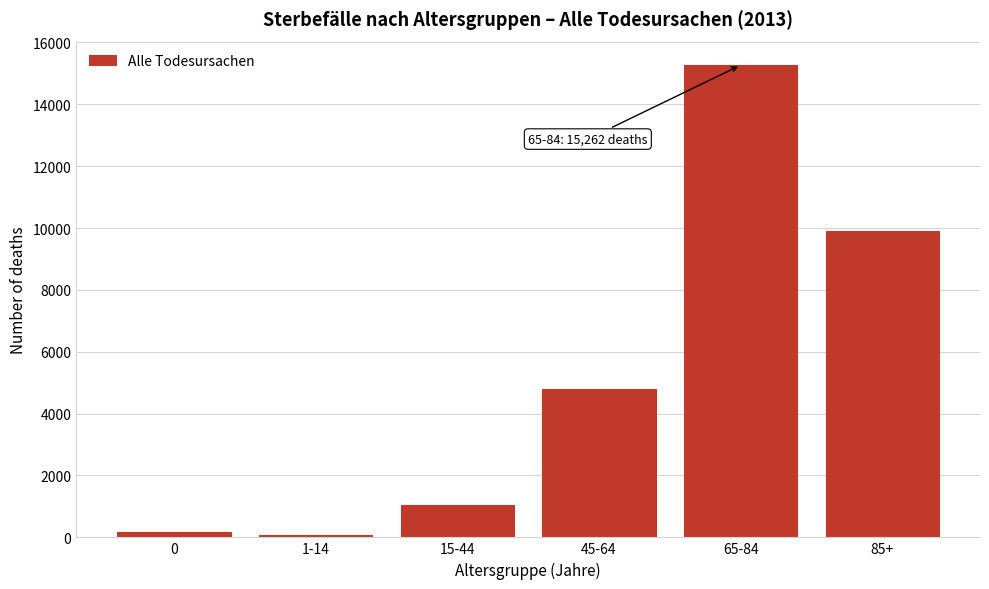

Reading right to left, list all the values displayed in this chart.

85+=9919	65-84=15262	45-64=4796	15-44=1036	1-14=62	0=182